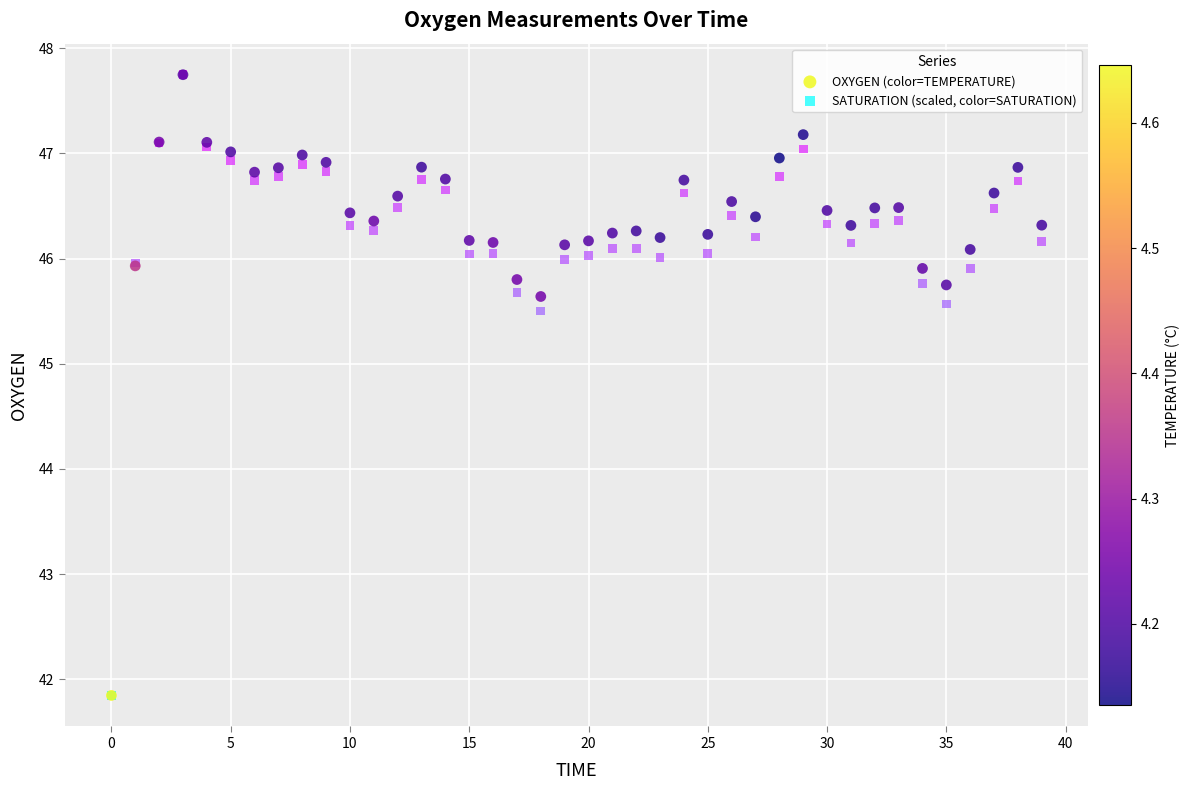

In the SATURATION (scaled, color=SATURATION) series, what Y value is closest to 44?

45.5